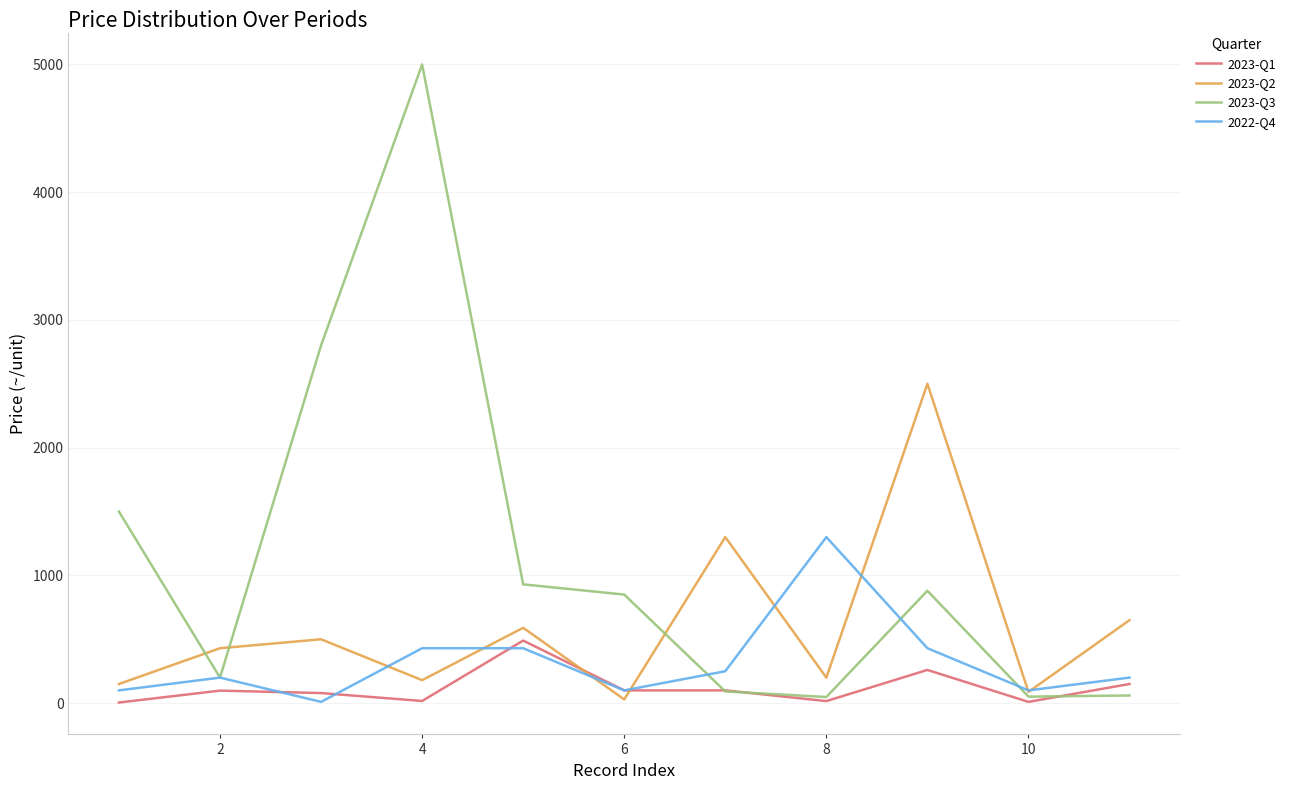

Which series has the largest range (max minus min)?

2023-Q3